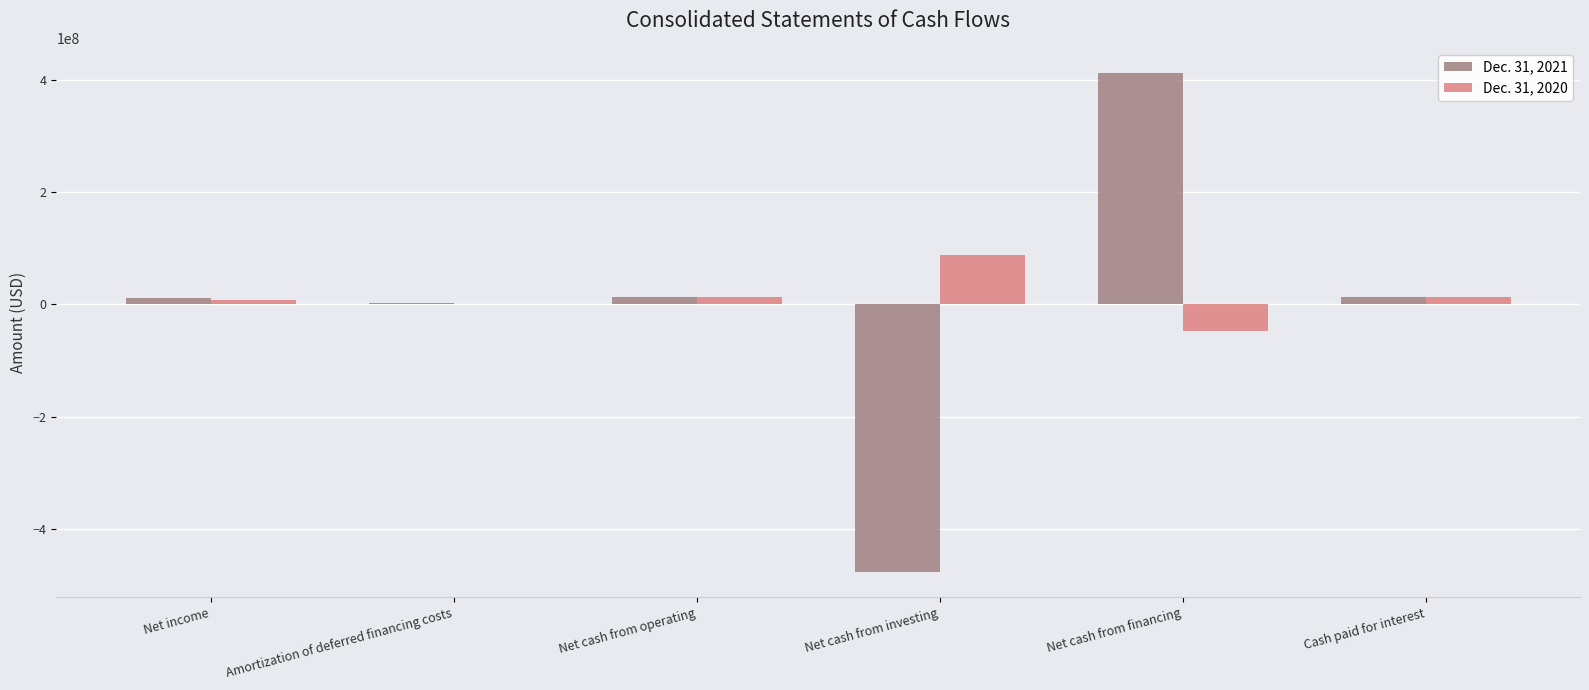

The value of Dec. 31, 2020 at Net cash from financing is -46770769. True or false?

True